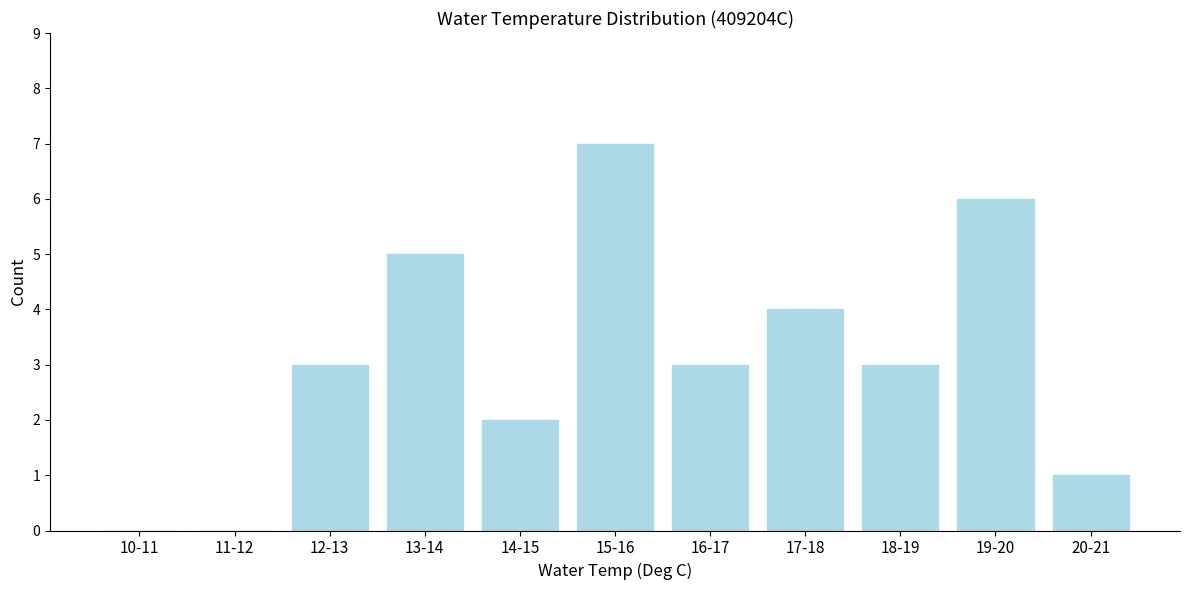

Reading left to right, what are all the values shown in this chart?

10-11=0	11-12=0	12-13=3	13-14=5	14-15=2	15-16=7	16-17=3	17-18=4	18-19=3	19-20=6	20-21=1